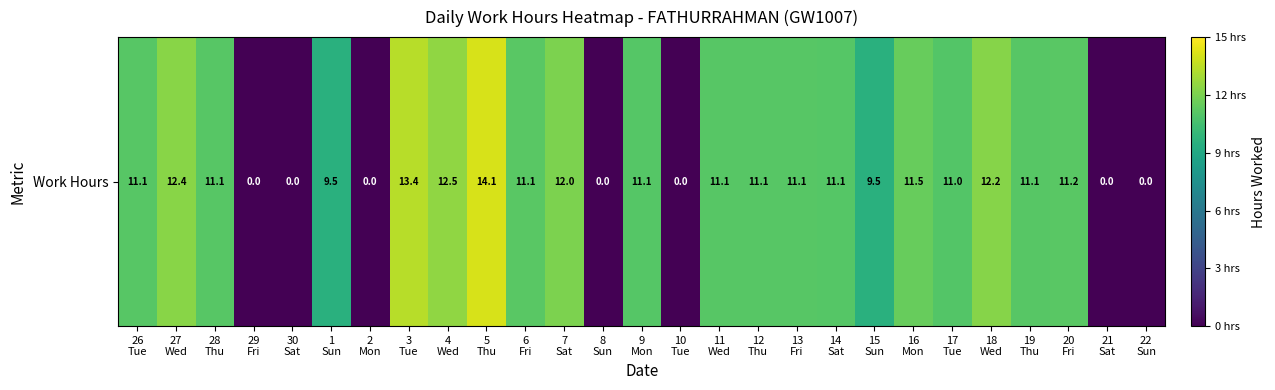

Where is the data nearest to the value 7?

15
Sun